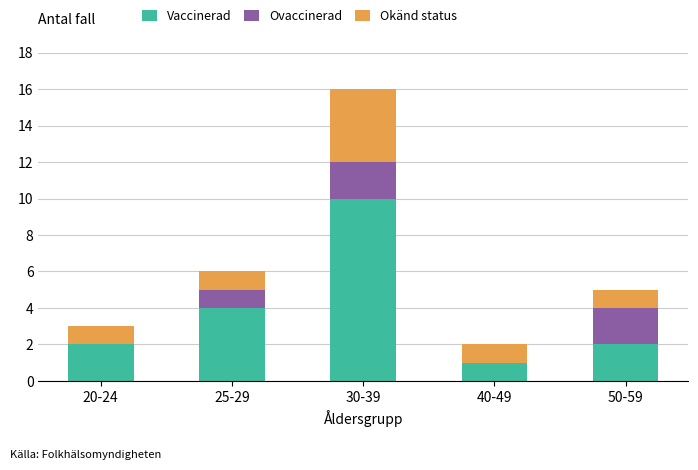

Where is Vaccinerad nearest to the value 5?

25-29